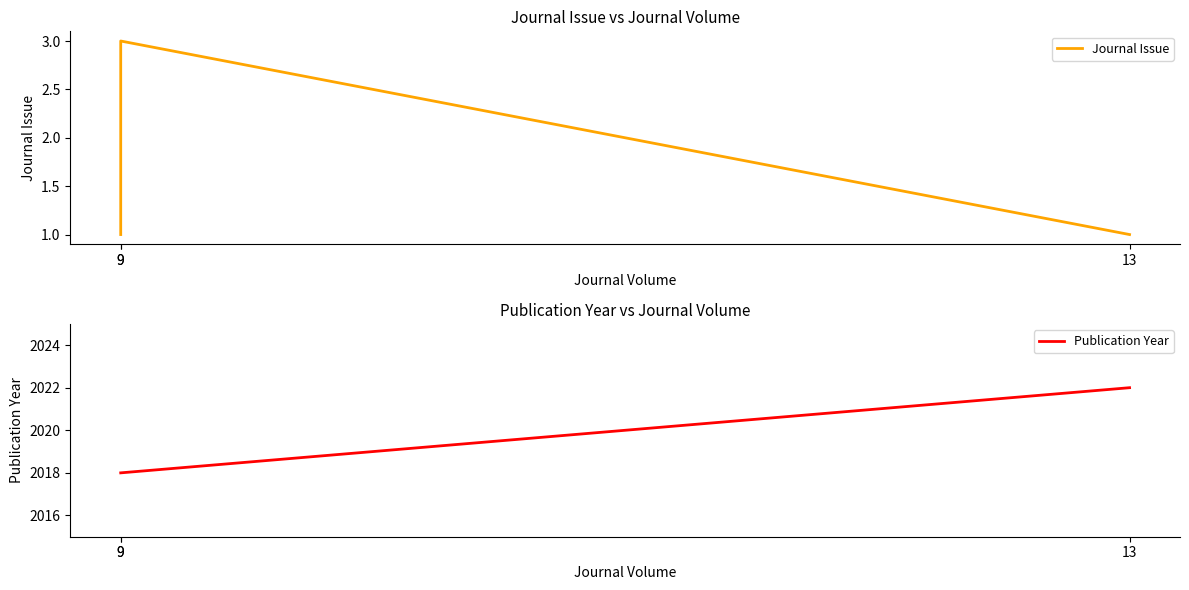

Which category has the highest value across all series?

13